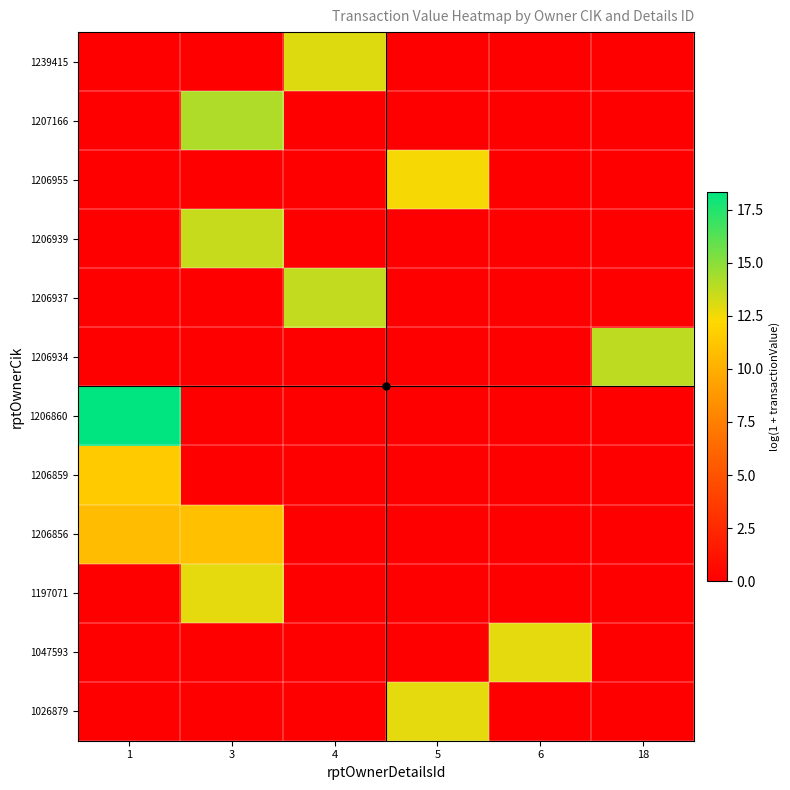

Reading right to left, extract all data points from this chart.

1026879: 18=0.0	6=0.0	5=12.9	4=0.0	3=0.0	1=0.0
1047593: 18=0.0	6=12.9	5=0.0	4=0.0	3=0.0	1=0.0
1197071: 18=0.0	6=0.0	5=0.0	4=0.0	3=12.9	1=0.0
1206856: 18=0.0	6=0.0	5=0.0	4=0.0	3=10.9	1=10.7
1206859: 18=0.0	6=0.0	5=0.0	4=0.0	3=0.0	1=11.5
1206860: 18=0.0	6=0.0	5=0.0	4=0.0	3=0.0	1=18.4
1206934: 18=13.8	6=0.0	5=0.0	4=0.0	3=0.0	1=0.0
1206937: 18=0.0	6=0.0	5=0.0	4=13.7	3=0.0	1=0.0
1206939: 18=0.0	6=0.0	5=0.0	4=0.0	3=13.6	1=0.0
1206955: 18=0.0	6=0.0	5=12.4	4=0.0	3=0.0	1=0.0
1207166: 18=0.0	6=0.0	5=0.0	4=0.0	3=14.1	1=0.0
1239415: 18=0.0	6=0.0	5=0.0	4=13.0	3=0.0	1=0.0